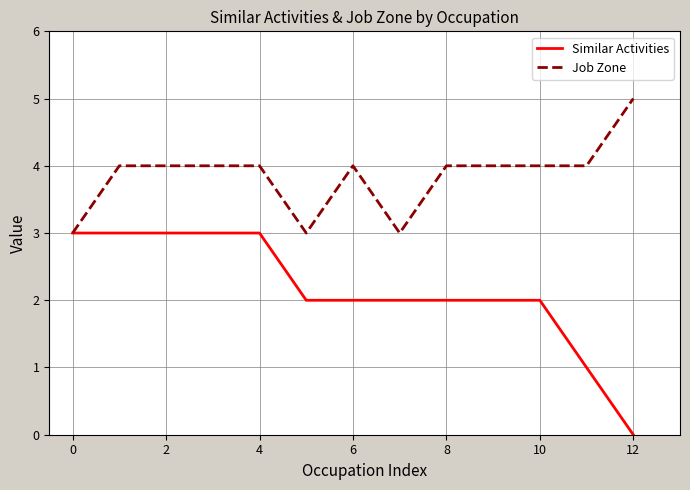

List the series in order of their peak value, lowest first.

Similar Activities, Job Zone